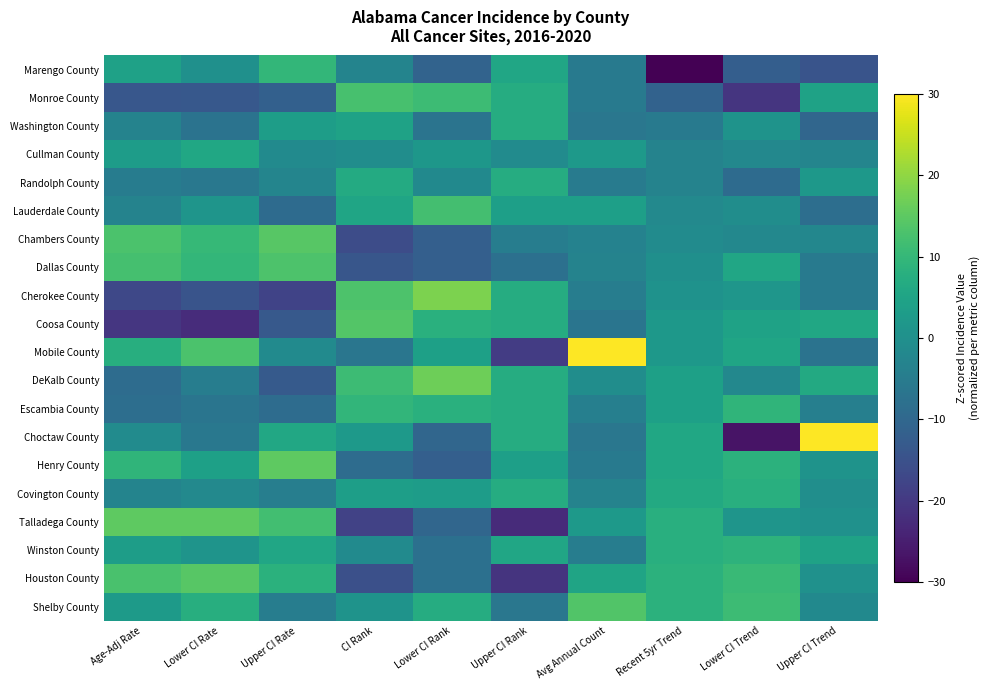

Reading left to right, extract all data points from this chart.

Marengo County: Age-Adj Rate=4.4	Lower CI Rate=0.1	Upper CI Rate=9.7	CI Rank=-2.9	Lower CI Rank=-10.9	Upper CI Rank=5.5	Avg Annual Count=-5.6	Recent 5yr Trend=-37.5	Lower CI Trend=-12.0	Upper CI Trend=-14.4
Monroe County: Age-Adj Rate=-13.8	Lower CI Rate=-13.5	Upper CI Rate=-11.5	CI Rank=12.5	Lower CI Rank=11.2	Upper CI Rank=7.1	Avg Annual Count=-5.6	Recent 5yr Trend=-11.2	Lower CI Trend=-20.6	Upper CI Trend=4.5
Washington County: Age-Adj Rate=-3.1	Lower CI Rate=-7.3	Upper CI Rate=3.5	CI Rank=4.5	Lower CI Rank=-7.0	Upper CI Rank=7.1	Avg Annual Count=-6.2	Recent 5yr Trend=-5.3	Lower CI Trend=0.8	Upper CI Trend=-10.1
Cullman County: Age-Adj Rate=3.1	Lower CI Rate=5.8	Upper CI Rate=-1.3	CI Rank=-0.7	Lower CI Rank=1.7	Upper CI Rank=-1.2	Avg Annual Count=2.2	Recent 5yr Trend=-3.1	Lower CI Trend=-2.1	Upper CI Trend=-2.8
Randolph County: Age-Adj Rate=-4.9	Lower CI Rate=-5.9	Upper CI Rate=-2.6	CI Rank=6.7	Lower CI Rank=-1.5	Upper CI Rank=7.1	Avg Annual Count=-5.1	Recent 5yr Trend=-3.1	Lower CI Trend=-9.1	Upper CI Trend=2.1
Lauderdale County: Age-Adj Rate=-3.2	Lower CI Rate=1.3	Upper CI Rate=-8.9	CI Rank=5.2	Lower CI Rank=12.0	Upper CI Rank=3.8	Avg Annual Count=3.8	Recent 5yr Trend=-1.7	Lower CI Trend=-0.5	Upper CI Trend=-8.3
Chambers County: Age-Adj Rate=12.9	Lower CI Rate=10.1	Upper CI Rate=14.4	CI Rank=-16.0	Lower CI Rank=-11.7	Upper CI Rank=-4.5	Avg Annual Count=-3.5	Recent 5yr Trend=-1.0	Lower CI Trend=-2.1	Upper CI Trend=-2.2
Dallas County: Age-Adj Rate=12.3	Lower CI Rate=9.8	Upper CI Rate=13.3	CI Rank=-13.8	Lower CI Rank=-11.7	Upper CI Rank=-7.8	Avg Annual Count=-3.2	Recent 5yr Trend=-0.2	Lower CI Trend=5.6	Upper CI Trend=-5.3
Cherokee County: Age-Adj Rate=-17.1	Lower CI Rate=-14.3	Upper CI Rate=-17.8	CI Rank=13.3	Lower CI Rank=18.3	Upper CI Rank=7.1	Avg Annual Count=-4.6	Recent 5yr Trend=0.5	Lower CI Trend=1.5	Upper CI Trend=-5.3
Coosa County: Age-Adj Rate=-20.5	Lower CI Rate=-22.5	Upper CI Rate=-13.4	CI Rank=14.0	Lower CI Rank=8.0	Upper CI Rank=7.1	Avg Annual Count=-6.8	Recent 5yr Trend=2.0	Lower CI Trend=4.7	Upper CI Trend=5.7
Mobile County: Age-Adj Rate=7.5	Lower CI Rate=13.0	Upper CI Rate=-1.4	CI Rank=-6.5	Lower CI Rank=4.1	Upper CI Rank=-19.4	Avg Annual Count=37.8	Recent 5yr Trend=2.0	Lower CI Trend=5.4	Upper CI Trend=-7.1
DeKalb County: Age-Adj Rate=-8.8	Lower CI Rate=-4.6	Upper CI Rate=-13.0	CI Rank=11.1	Lower CI Rank=16.7	Upper CI Rank=7.1	Avg Annual Count=-0.5	Recent 5yr Trend=4.2	Lower CI Trend=-2.1	Upper CI Trend=6.4
Escambia County: Age-Adj Rate=-8.2	Lower CI Rate=-6.8	Upper CI Rate=-8.9	CI Rank=9.6	Lower CI Rank=8.0	Upper CI Rank=7.1	Avg Annual Count=-4.1	Recent 5yr Trend=4.2	Lower CI Trend=9.2	Upper CI Trend=-4.0
Choctaw County: Age-Adj Rate=-1.2	Lower CI Rate=-6.0	Upper CI Rate=6.0	CI Rank=2.3	Lower CI Rank=-10.1	Upper CI Rank=7.1	Avg Annual Count=-6.2	Recent 5yr Trend=5.6	Lower CI Trend=-26.7	Upper CI Trend=36.9
Henry County: Age-Adj Rate=9.4	Lower CI Rate=4.0	Upper CI Rate=15.1	CI Rank=-8.7	Lower CI Rank=-11.7	Upper CI Rank=3.8	Avg Annual Count=-5.5	Recent 5yr Trend=5.6	Lower CI Trend=8.5	Upper CI Trend=0.9
Covington County: Age-Adj Rate=-3.0	Lower CI Rate=-1.7	Upper CI Rate=-4.3	CI Rank=3.7	Lower CI Rank=3.3	Upper CI Rank=7.1	Avg Annual Count=-3.1	Recent 5yr Trend=6.4	Lower CI Trend=7.8	Upper CI Trend=-0.4
Talladega County: Age-Adj Rate=15.1	Lower CI Rate=15.2	Upper CI Rate=11.9	CI Rank=-18.2	Lower CI Rank=-10.1	Upper CI Rank=-22.7	Avg Annual Count=2.2	Recent 5yr Trend=7.8	Lower CI Trend=1.3	Upper CI Trend=0.2
Winston County: Age-Adj Rate=3.3	Lower CI Rate=1.2	Upper CI Rate=5.6	CI Rank=-1.4	Lower CI Rank=-7.8	Upper CI Rank=5.5	Avg Annual Count=-4.7	Recent 5yr Trend=7.8	Lower CI Trend=8.7	Upper CI Trend=4.5
Houston County: Age-Adj Rate=12.8	Lower CI Rate=14.3	Upper CI Rate=8.2	CI Rank=-15.3	Lower CI Rank=-7.8	Upper CI Rank=-21.0	Avg Annual Count=5.2	Recent 5yr Trend=8.6	Lower CI Trend=10.6	Upper CI Trend=0.2
Shelby County: Age-Adj Rate=2.8	Lower CI Rate=7.6	Upper CI Rate=-4.5	CI Rank=0.8	Lower CI Rank=7.2	Upper CI Rank=-6.1	Avg Annual Count=13.6	Recent 5yr Trend=8.6	Lower CI Trend=11.2	Upper CI Trend=-1.6